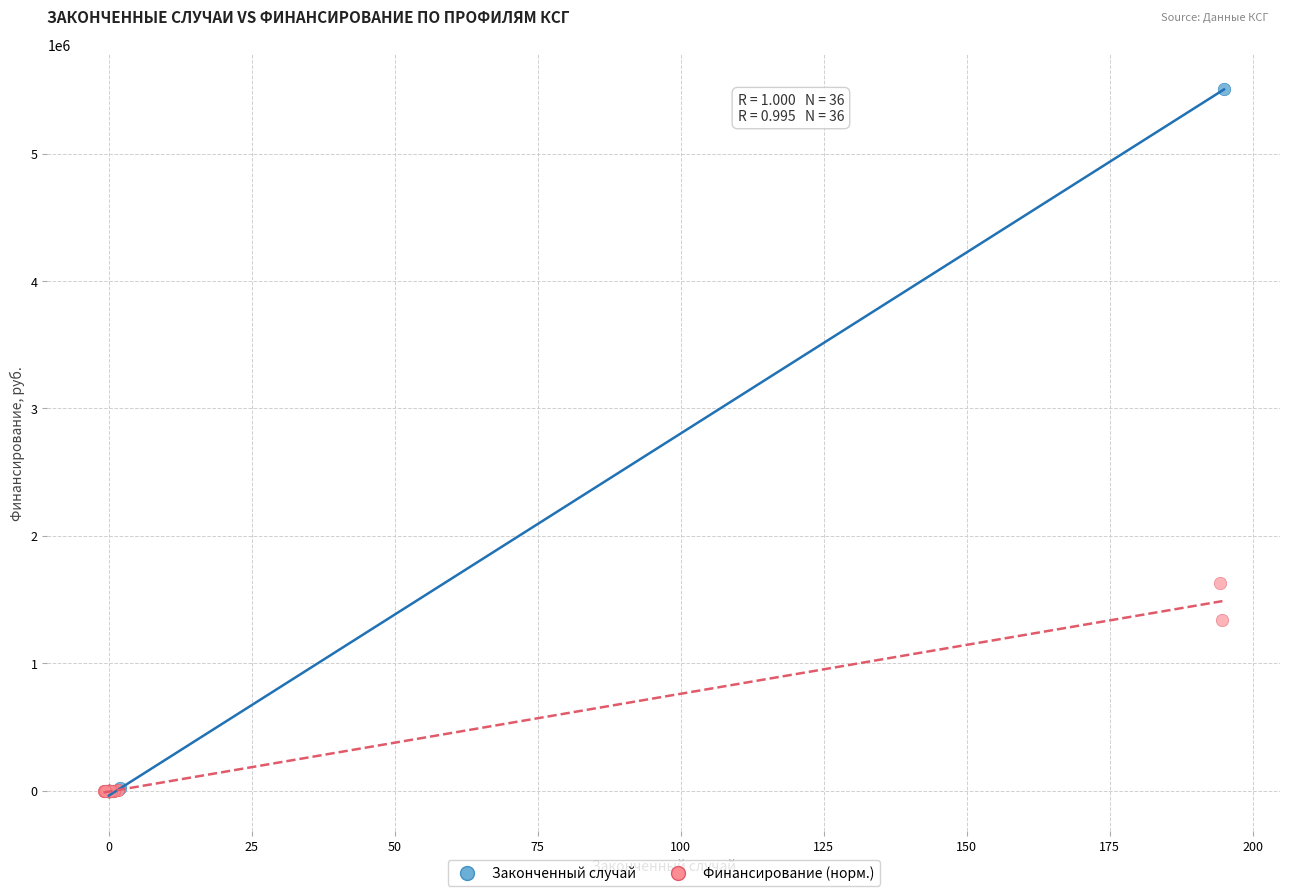

Which series has the largest Y range (max minus min)?

Законченный случай